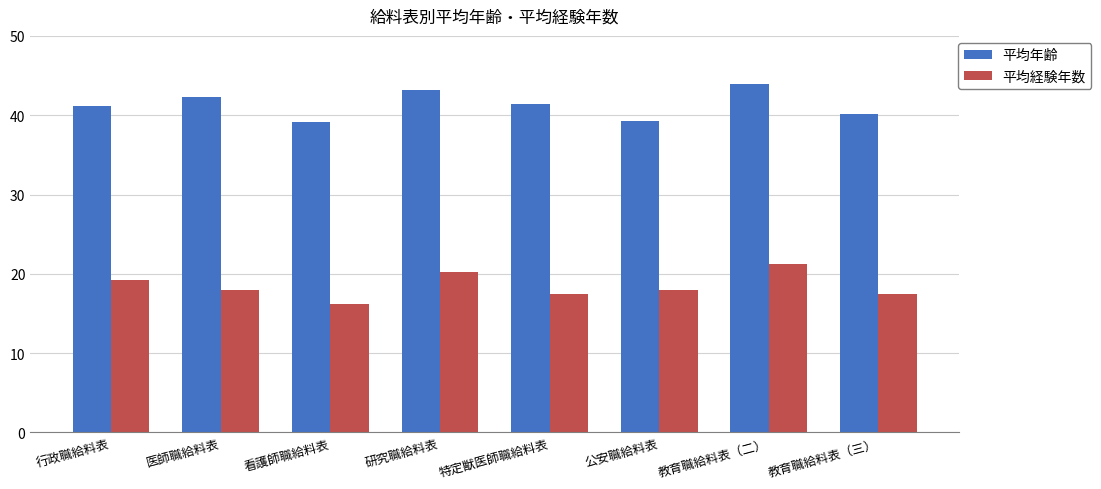

At which category does the chart reach its peak across all series?

教育職給料表（二）